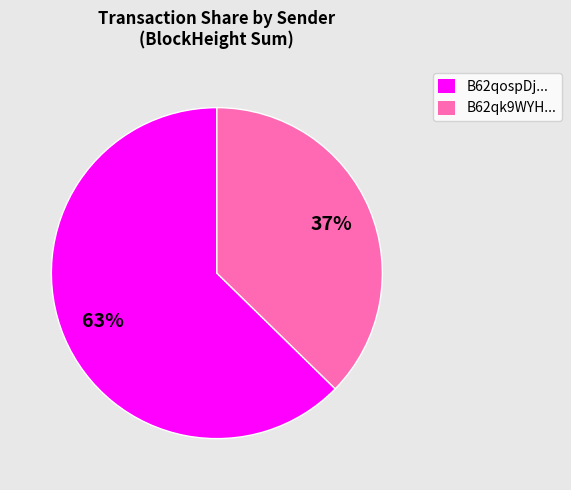

Rank the categories by value from highest to lowest.

B62qospDj..., B62qk9WYH...